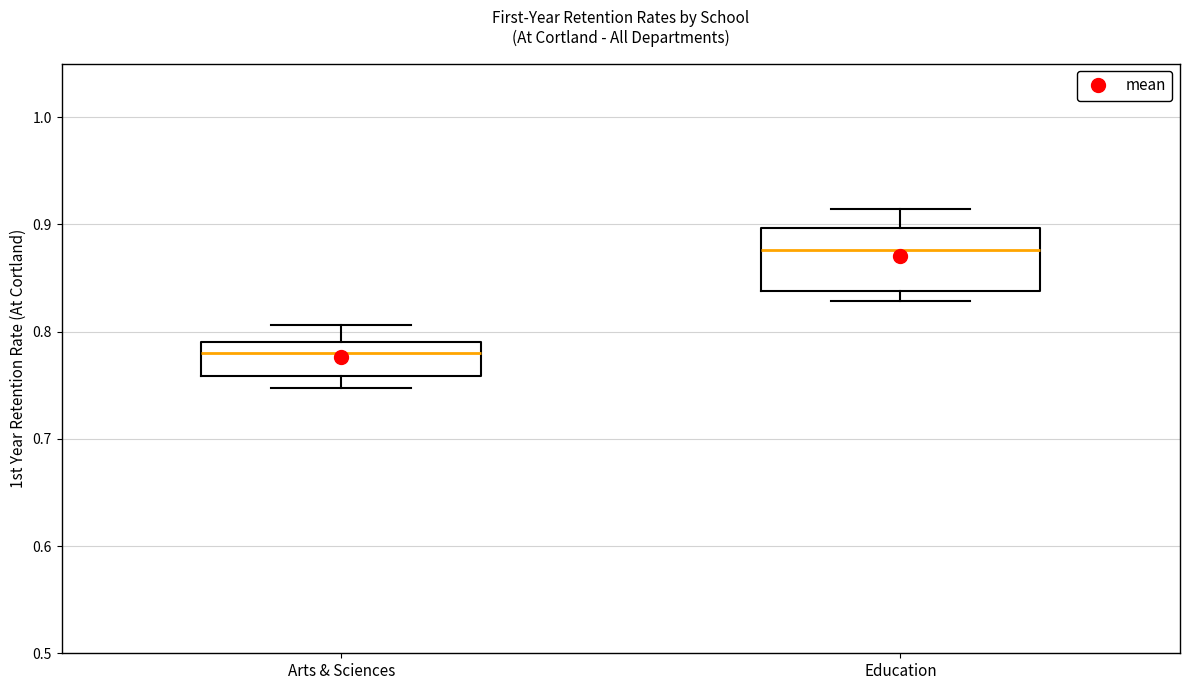

Reading left to right, read every box against the y-axis: the position of its median line, the range the box covers, and the ends of its whiskers. The values are not printed on the chart, so give them approximately, as read against the axis.

Arts & Sciences: median 0.78, box 0.76 to 0.79, whiskers 0.75 to 0.81
Education: median 0.88, box 0.84 to 0.90, whiskers 0.83 to 0.91